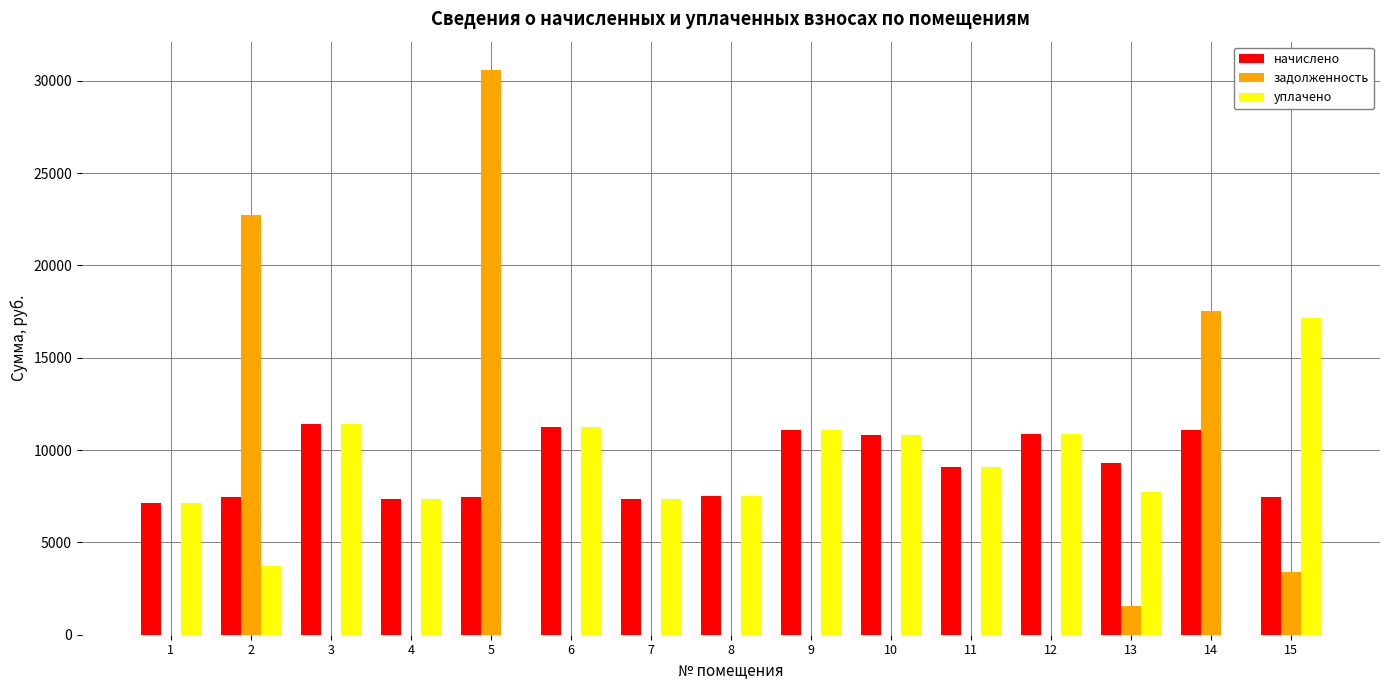

Is it true that задолженность equals 2689.9 at 13?

False